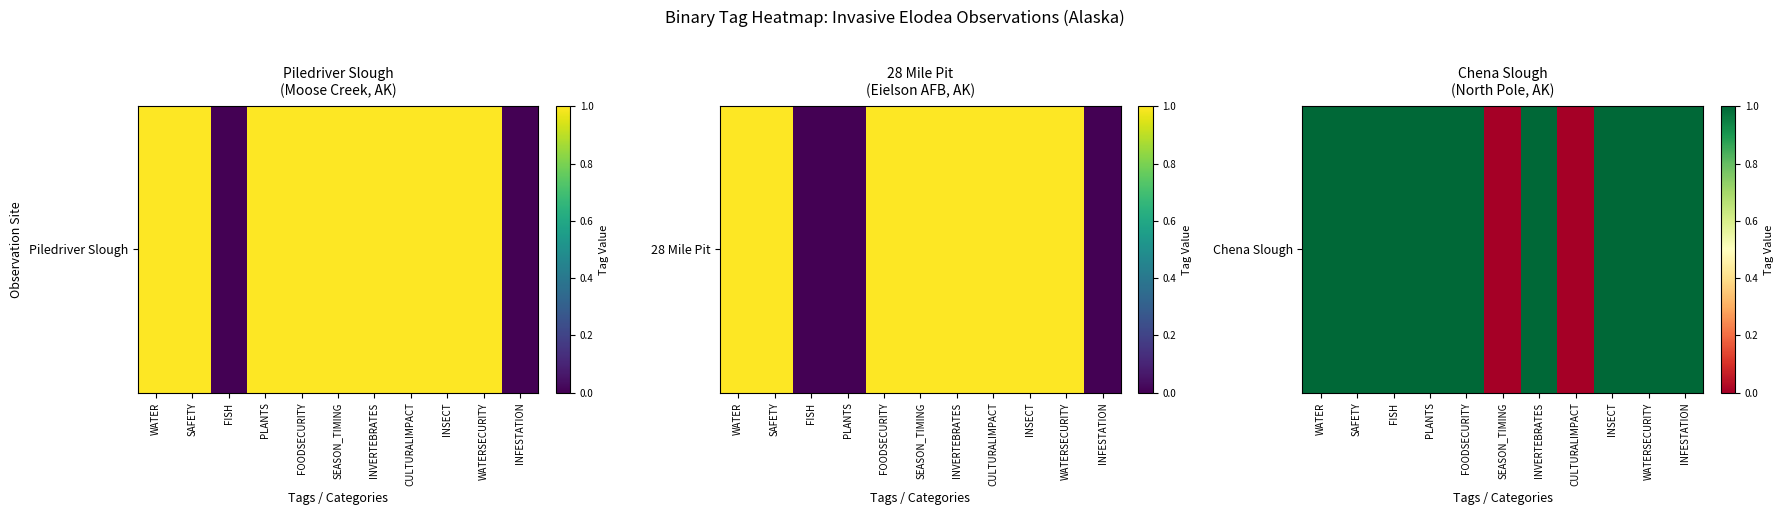

Is it true that the value at INSECT is 1?

False